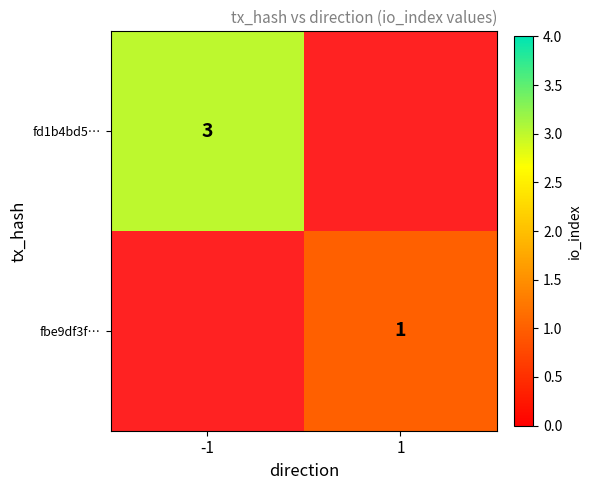

The value of fd1b4bd5… at -1 is 2. True or false?

False